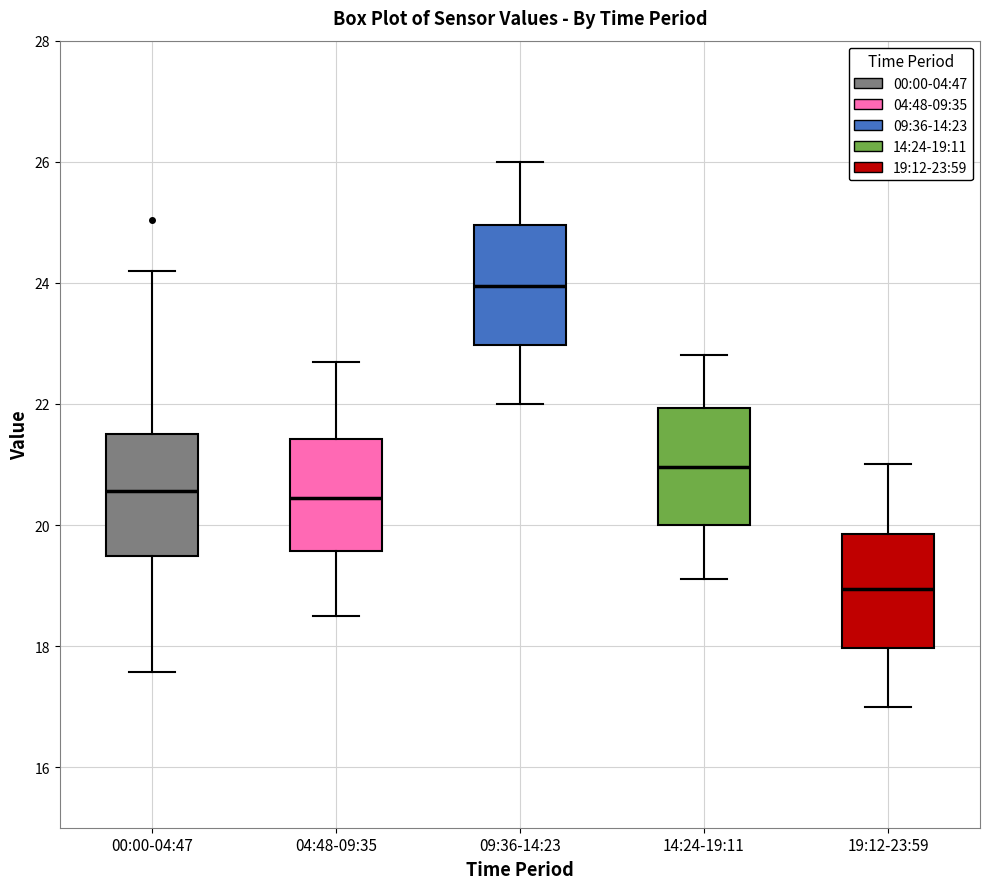

Reading left to right, transcribe this box plot: for each box, give where its median line is, the range the box spans, and where its two whiskers end, as read against the y-axis. The values are not printed on the chart, so give them approximately, as read against the axis.

00:00-04:47: median 20.6, box 19.4 to 21.6, whiskers 17.6 to 24.2
04:48-09:35: median 20.4, box 19.6 to 21.4, whiskers 18.6 to 22.8
09:36-14:23: median 24.0, box 23.0 to 25.0, whiskers 22.0 to 26.0
14:24-19:11: median 21.0, box 20.0 to 22.0, whiskers 19.2 to 22.8
19:12-23:59: median 19.0, box 18.0 to 19.8, whiskers 17.0 to 21.0